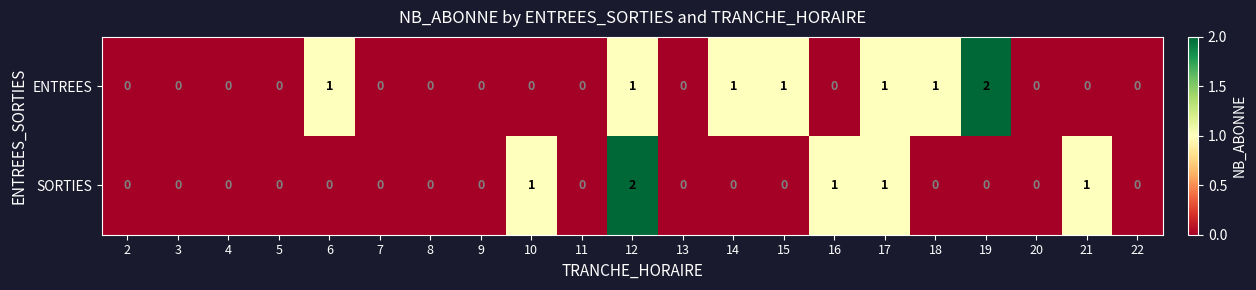

How many categories are shown in the chart?

21